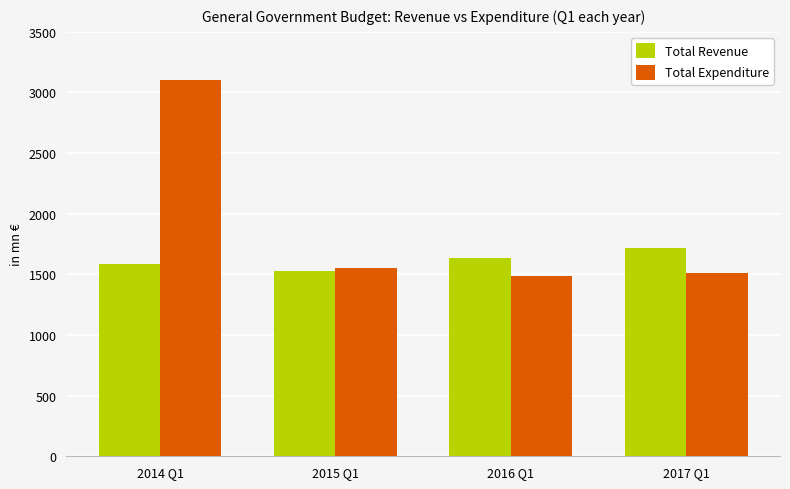

Reading left to right, what are all the values shown in this chart?

Total Revenue: 2014 Q1=1584.0	2015 Q1=1531.4	2016 Q1=1636.6	2017 Q1=1716.1
Total Expenditure: 2014 Q1=3106.4	2015 Q1=1549.2	2016 Q1=1490.3	2017 Q1=1515.2